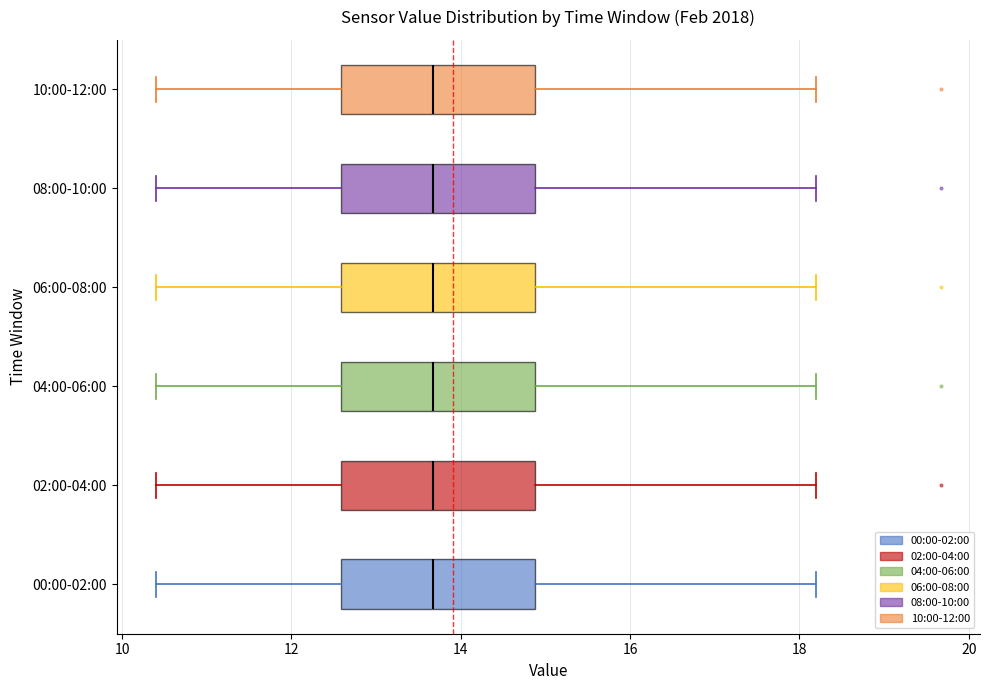

Where does the left whisker of the box for 02:00-04:00 end on the x-axis? The values are not printed on the chart, so give them approximately, as read against the axis.

10.4